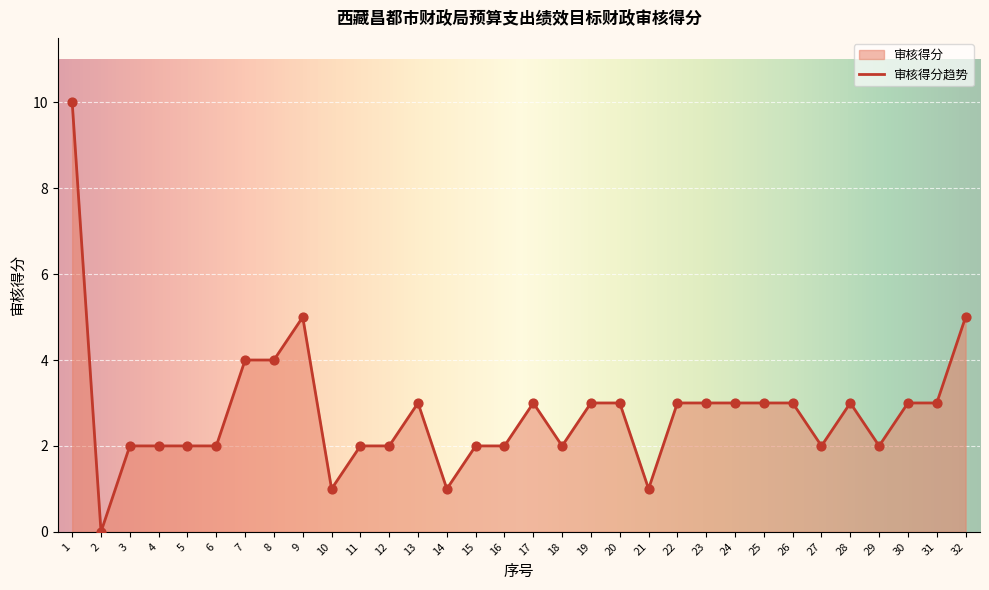

What is the ratio of the value at 5 to the value at 1?

0.2